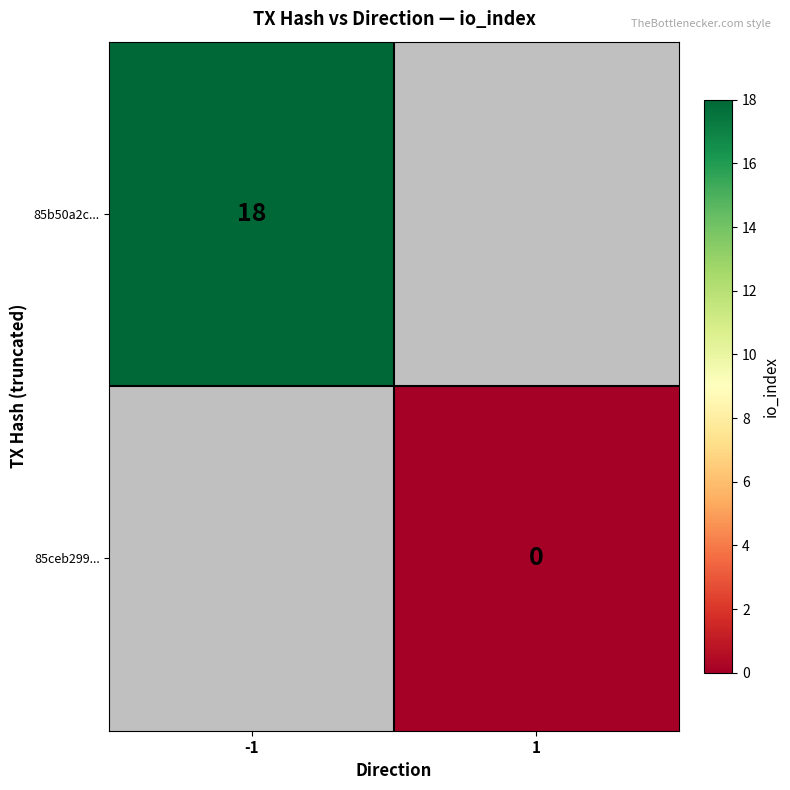

The 85b50a2c... series shows 31 at -1. True or false?

False